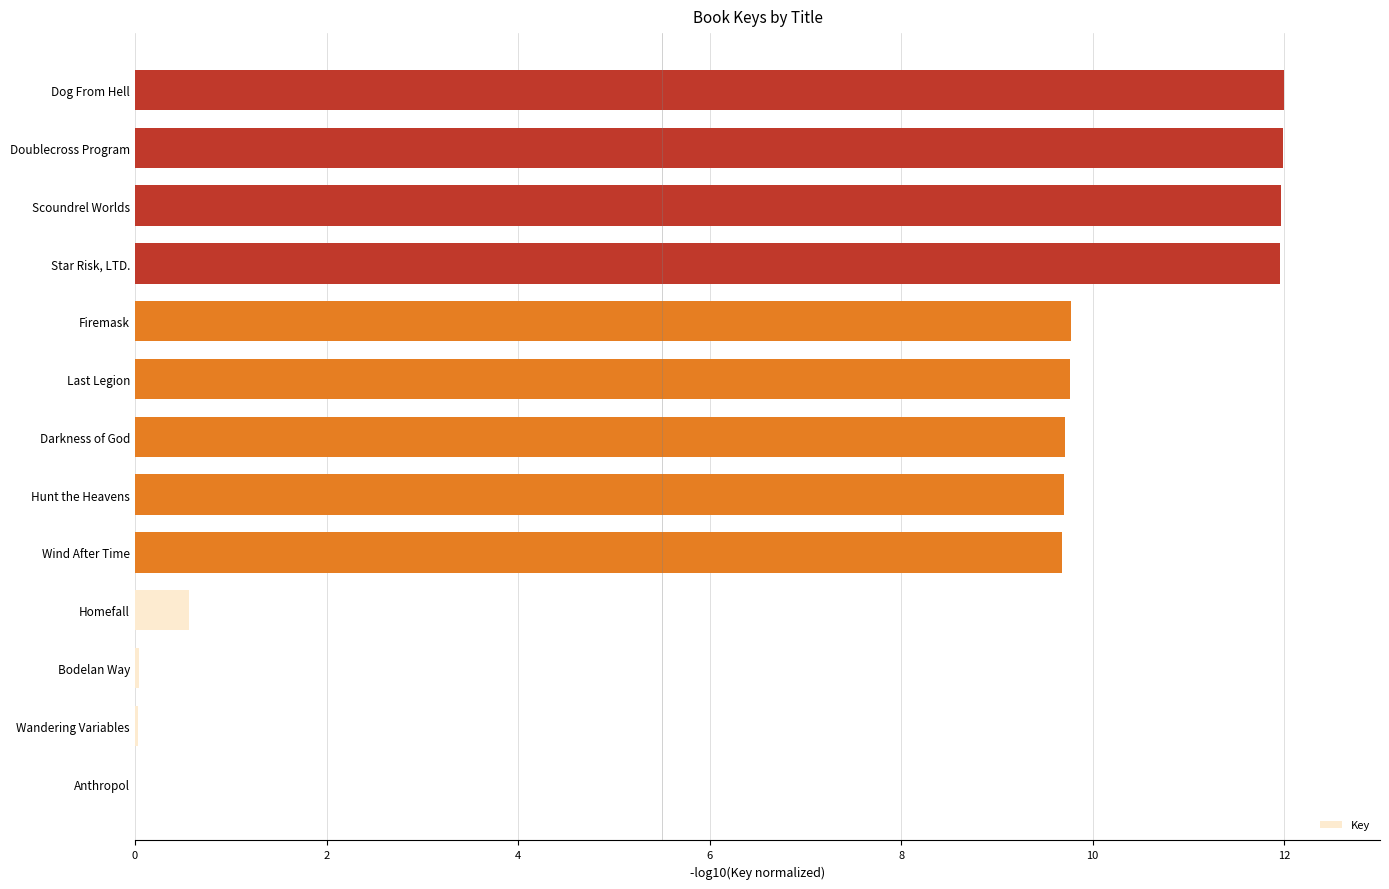

What is the sum of the values at Anthropol and Last Legion?

9.8